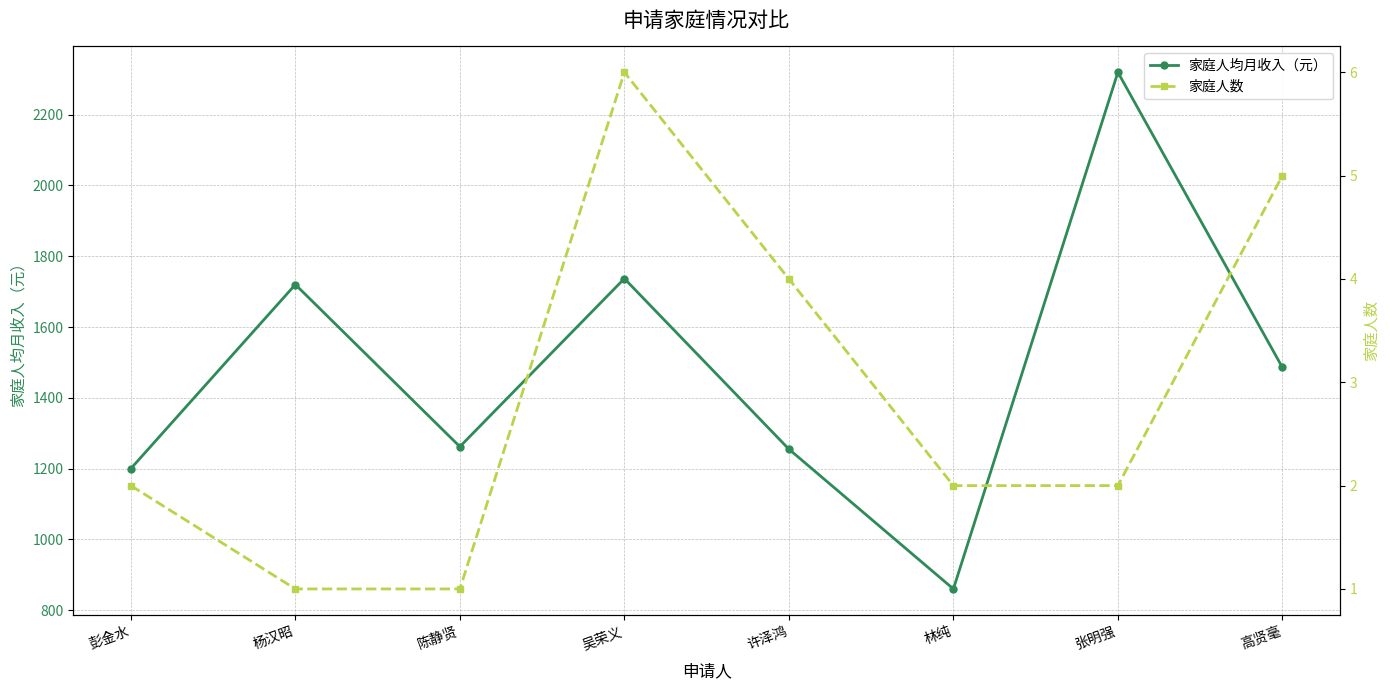

What is the difference between the highest and lowest values at 高贤毫?

1480.8